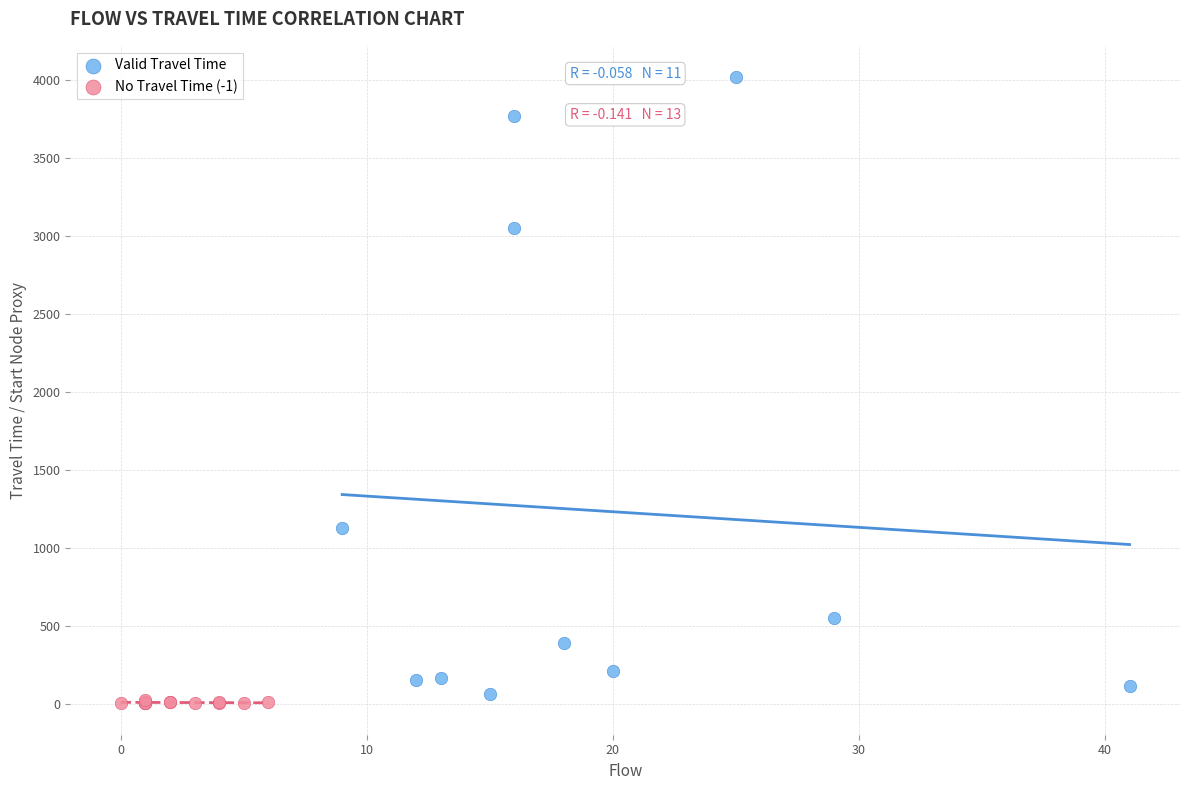

Which series contains the highest Y value?

Valid Travel Time